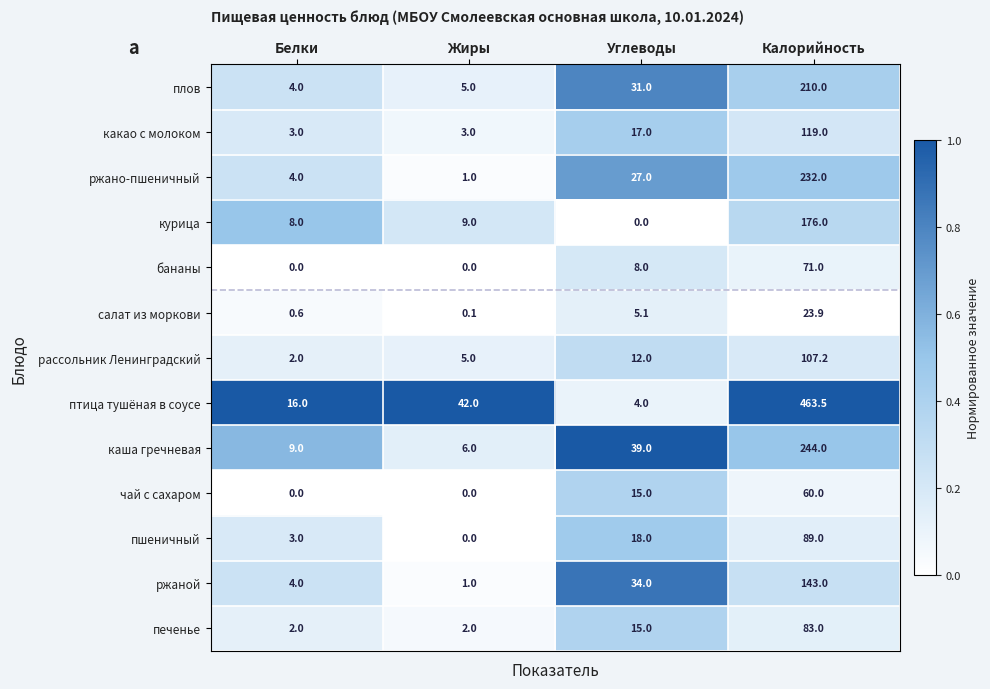

List the series in order of their peak value, highest first.

птица тушёная в соусе, каша гречневая, ржано-пшеничный, плов, курица, ржаной, какао с молоком, рассольник Ленинградский, пшеничный, печенье, бананы, чай с сахаром, салат из моркови